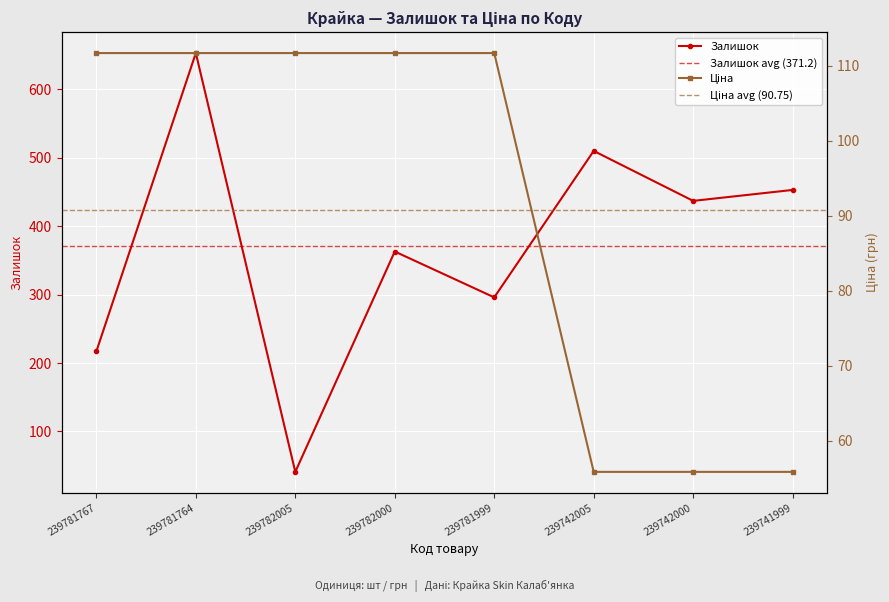

How many values in the Залишок series are below 437?

4